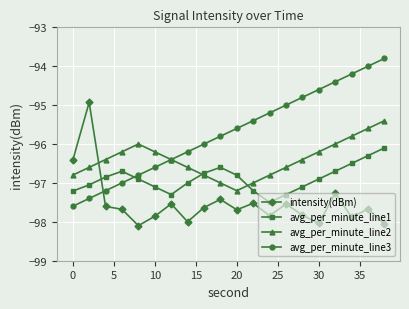

List the series in order of their overall mean, highest first.

avg_per_minute_line3, avg_per_minute_line2, avg_per_minute_line1, intensity(dBm)